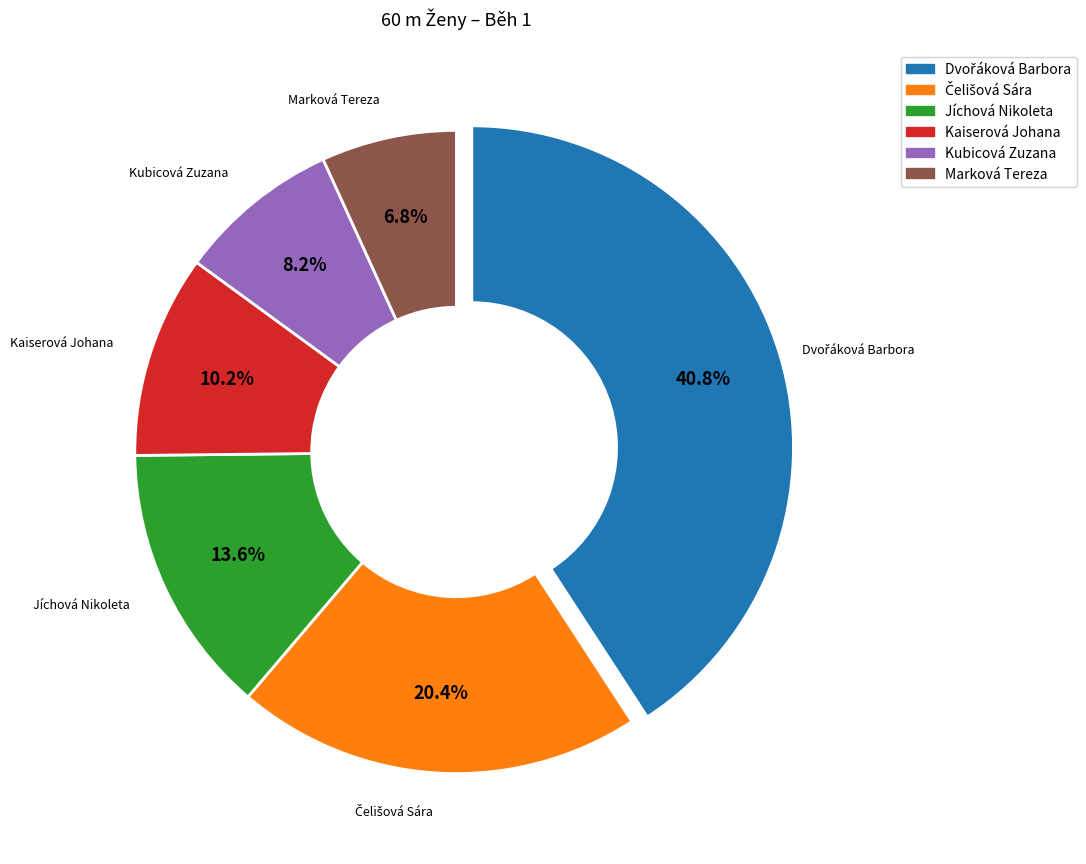

True or false: Jíchová Nikoleta accounts for 20% of the total.

False